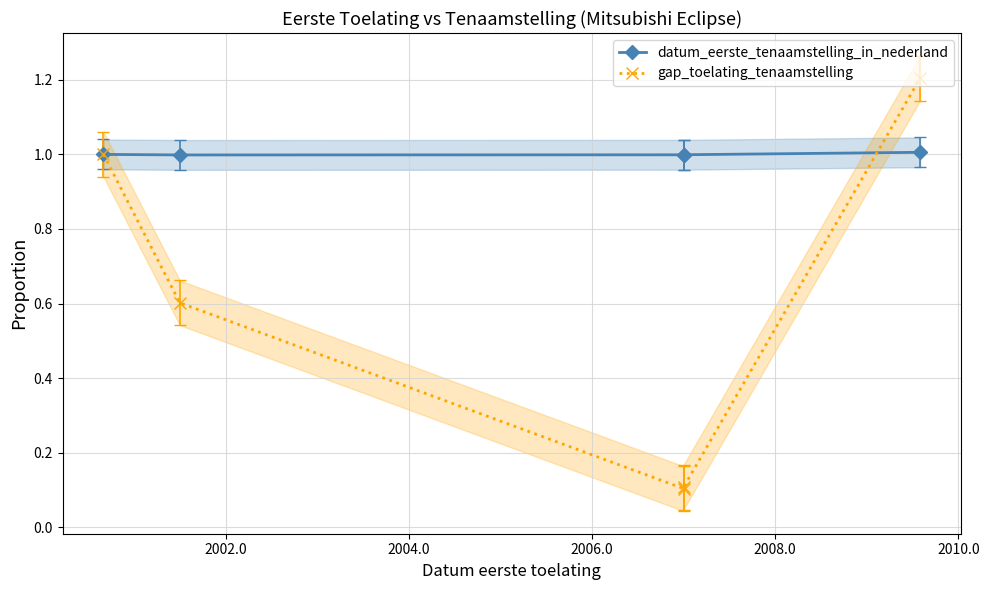

What are all the series names shown in the legend?

datum_eerste_tenaamstelling_in_nederland, gap_toelating_tenaamstelling